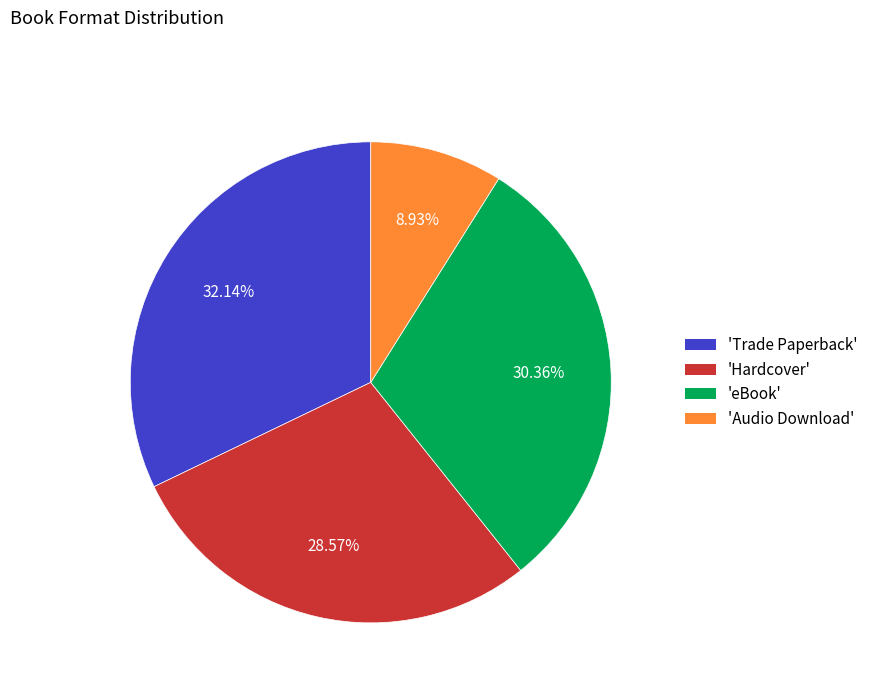

How many segments does this pie chart have?

4